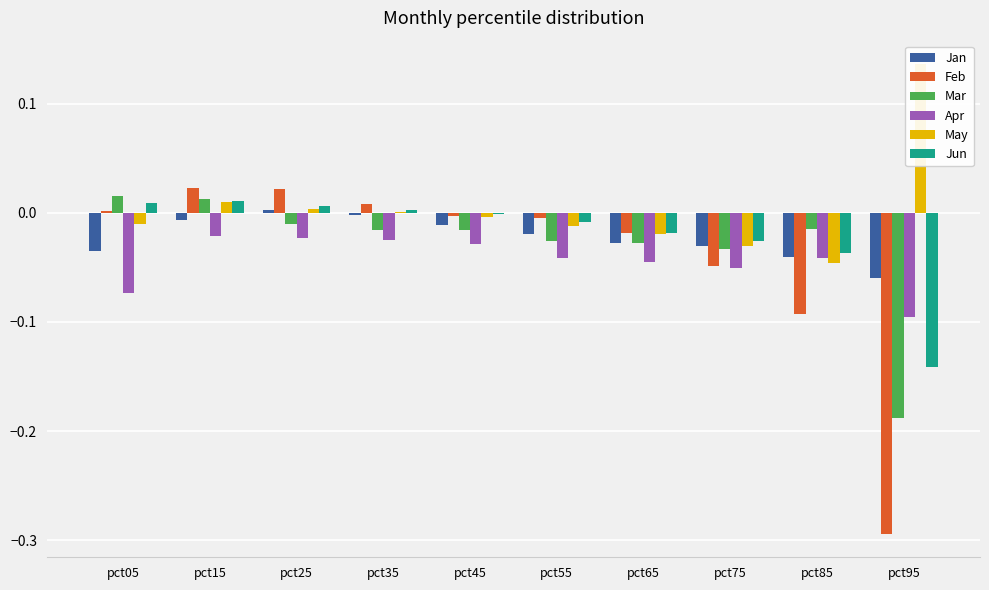

The Apr series shows -0.0 at pct65. True or false?

True